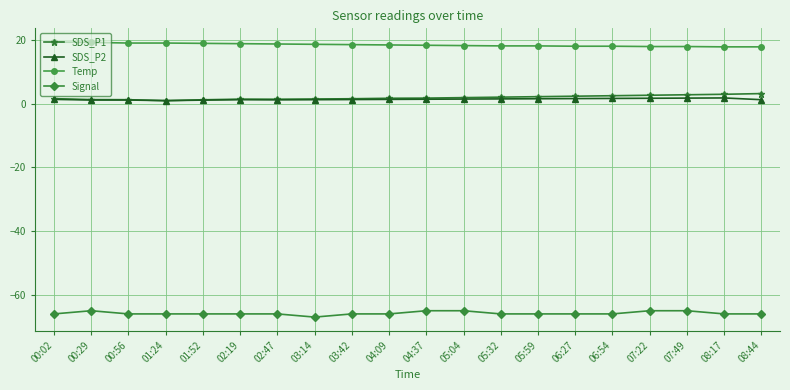

What is the highest value of the Signal series?

-65.0